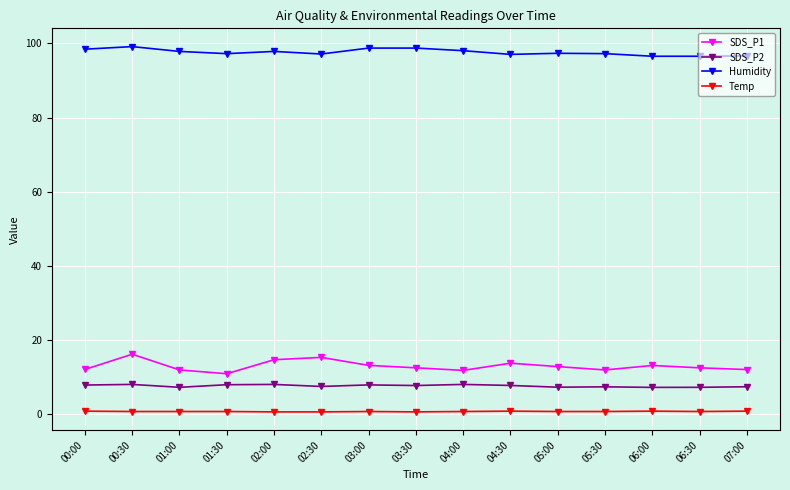

Where is the first local maximum for SDS_P1?

00:30